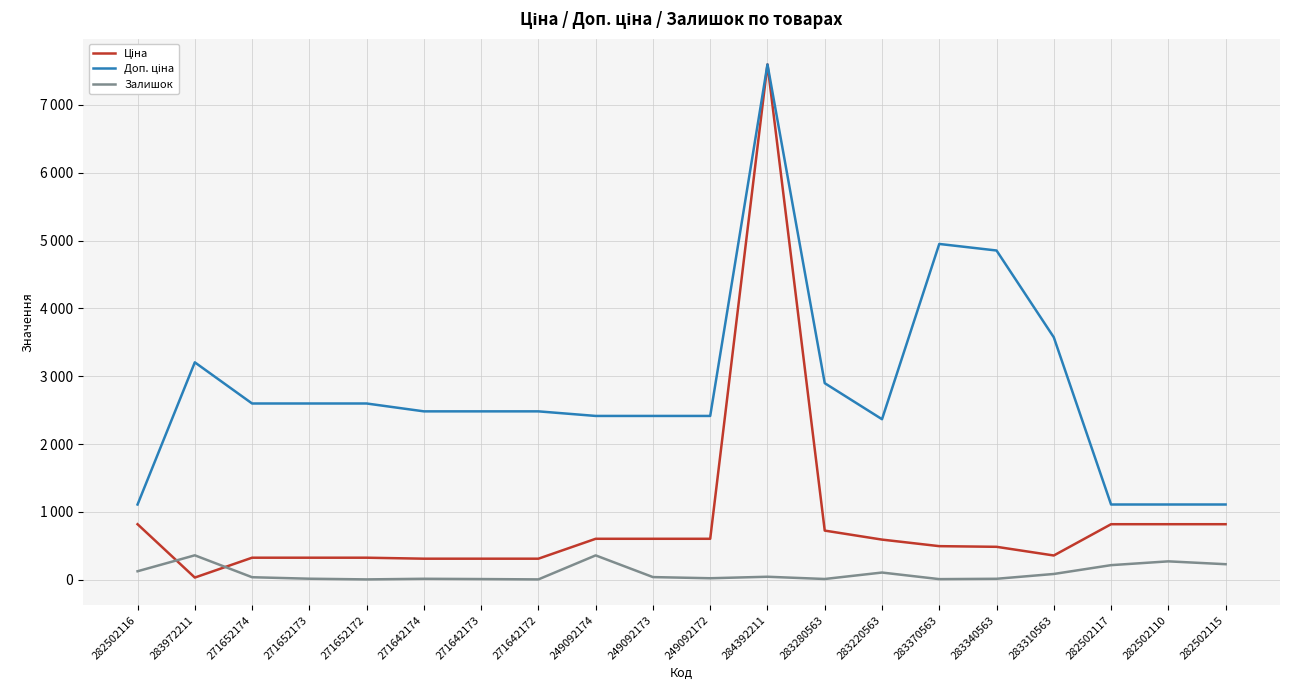

What is the average value of the Залишок series?

98.8